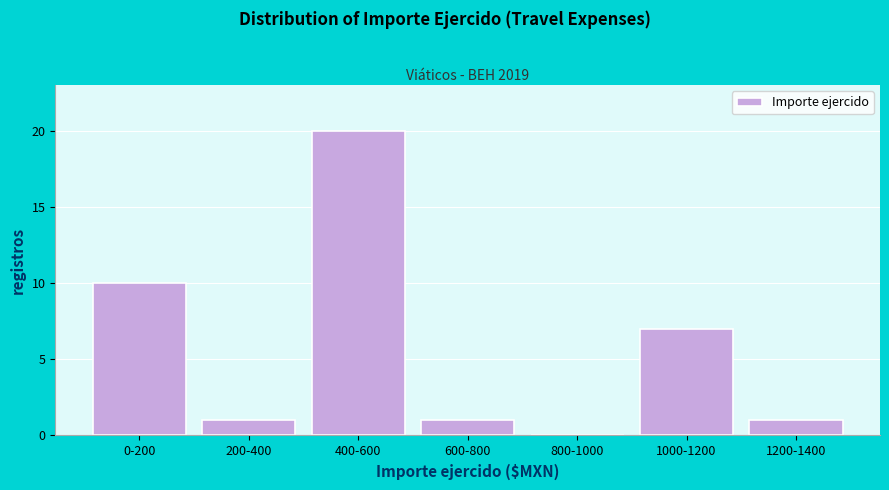

Reading left to right, list all the values displayed in this chart.

0-200=10	200-400=1	400-600=20	600-800=1	800-1000=0	1000-1200=7	1200-1400=1